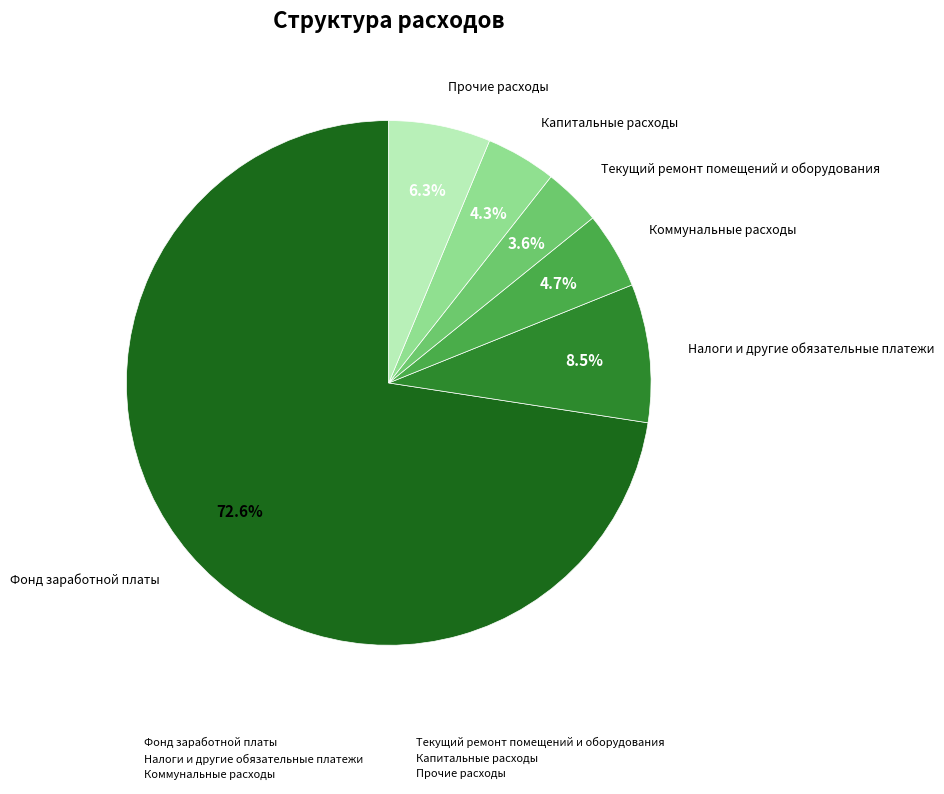

To the nearest percent, what percentage of the pie is Коммунальные расходы?

5%